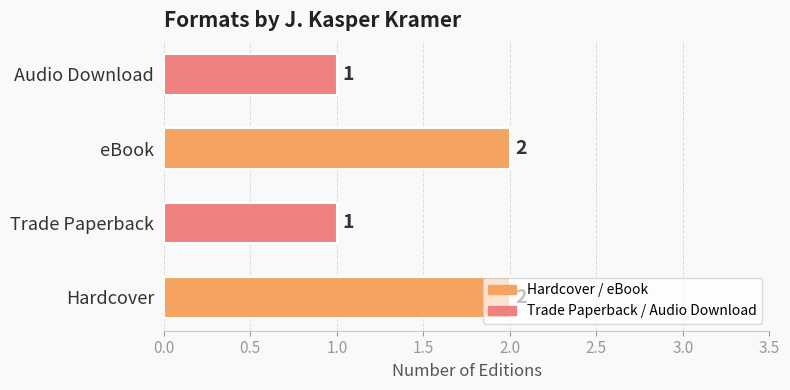

How many values are between 1 and 2?

4